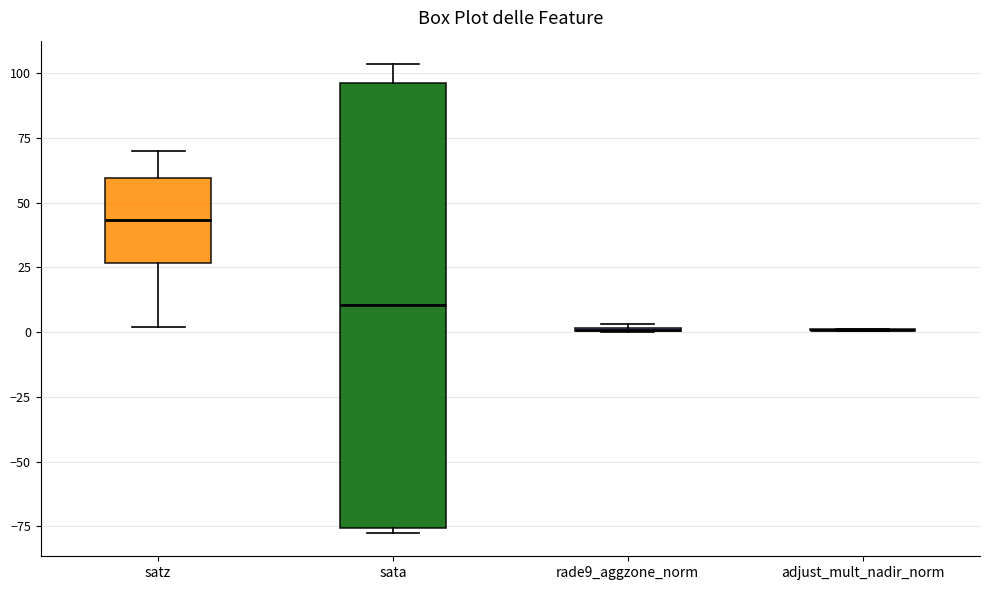

Which box is the tallest, from its lower edge to its upper edge?

sata